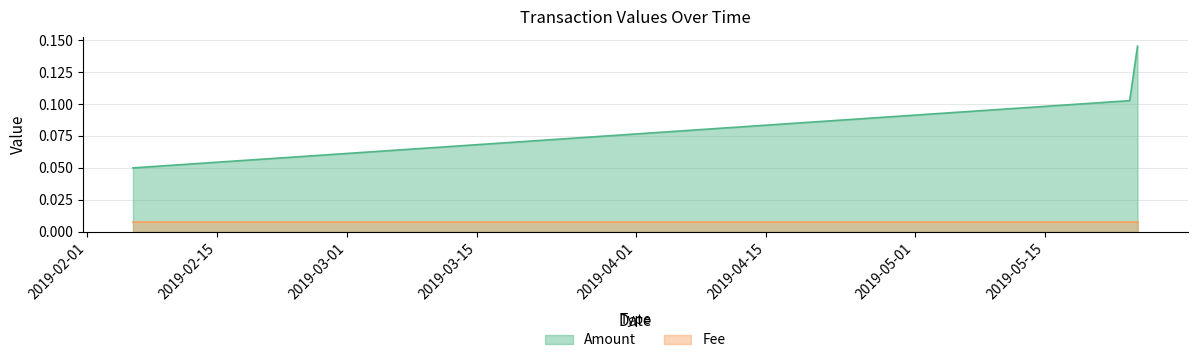

Rank the categories by value from lowest to highest.

2019-05-24 23:36:54, 2019-05-24 03:26:14, 2019-02-05 22:46:17